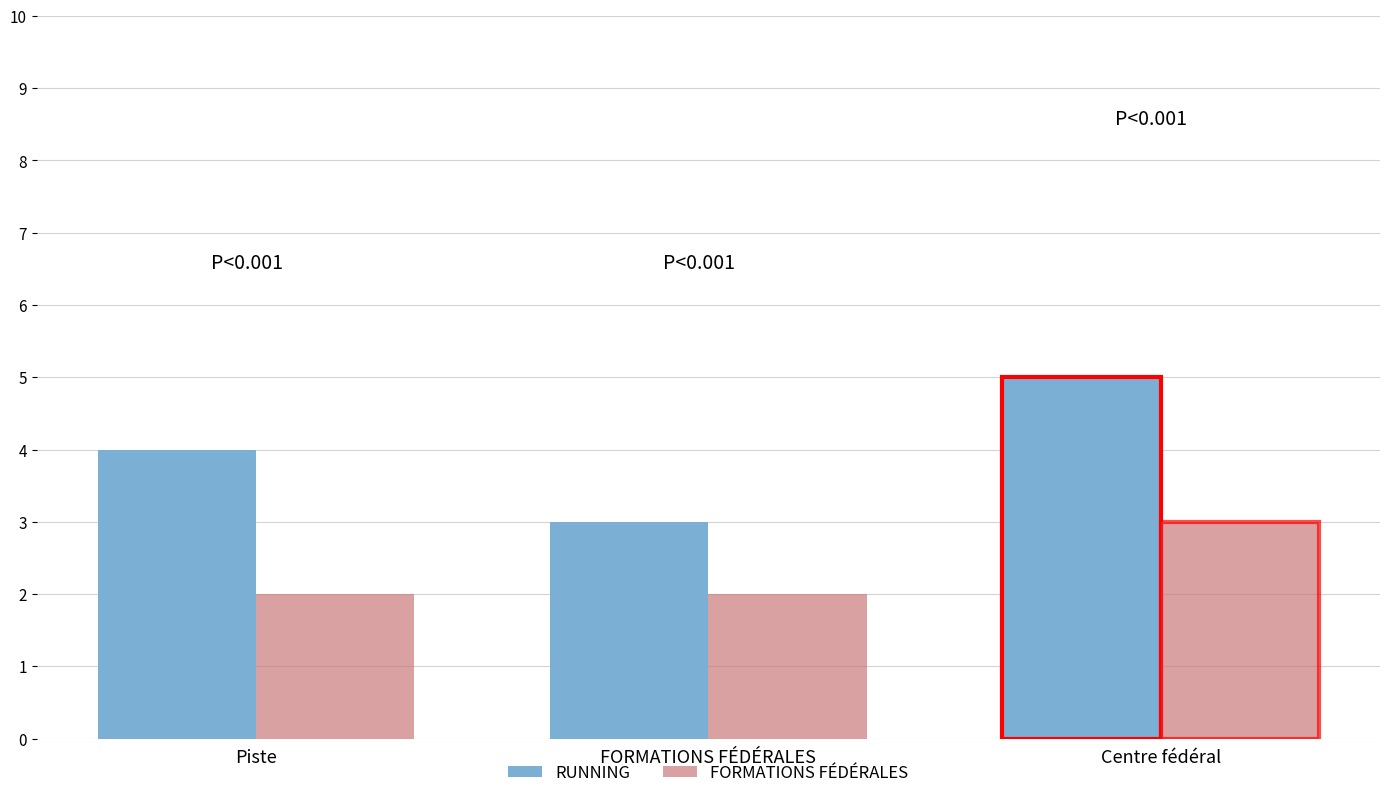

What is the maximum value for FORMATIONS FÉDÉRALES?

3